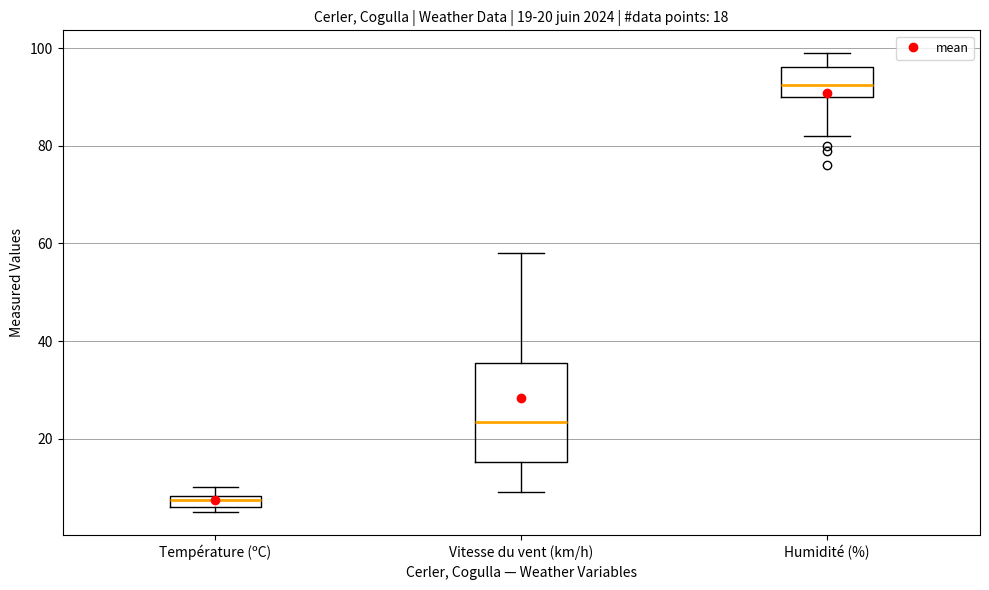

Which box is the tallest, from its lower edge to its upper edge?

Vitesse du vent (km/h)